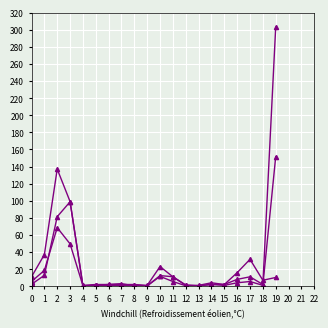

How many series are shown in this chart?

3